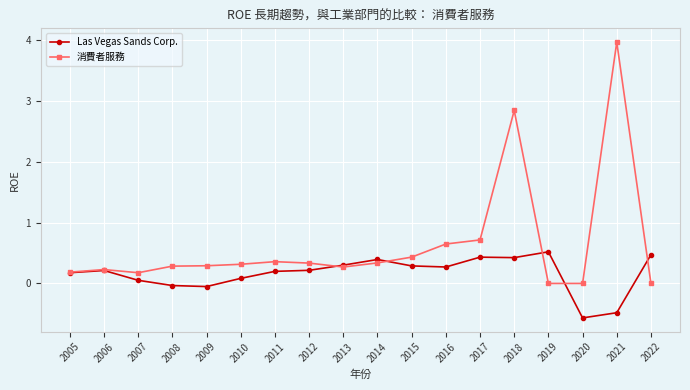

Rank the series by their maximum value, from lowest to highest.

Las Vegas Sands Corp., 消費者服務